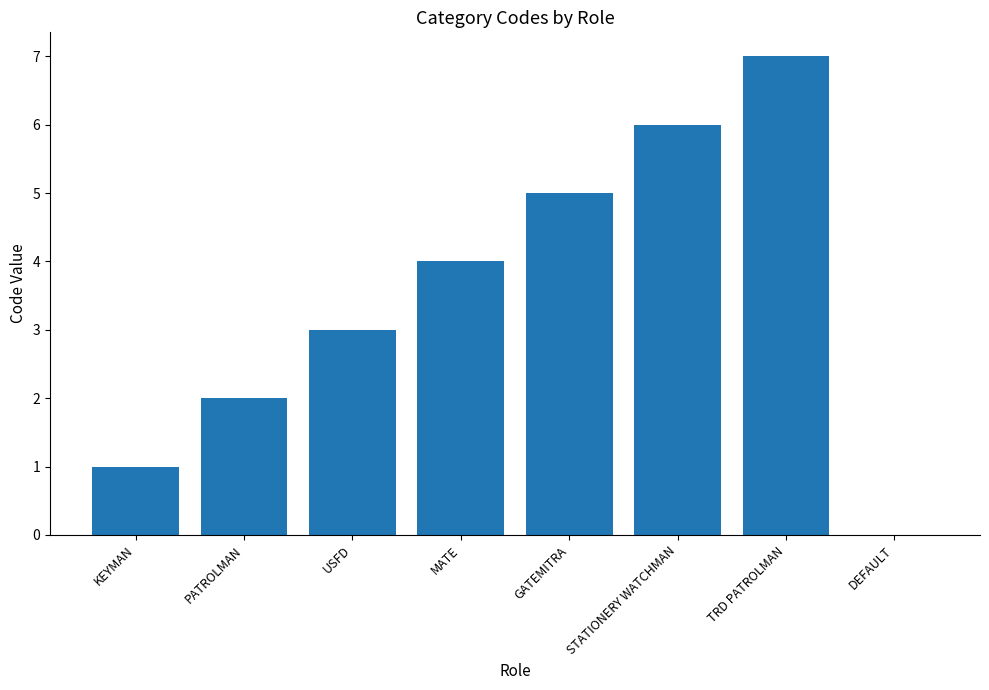

What is the sum of all values?

28